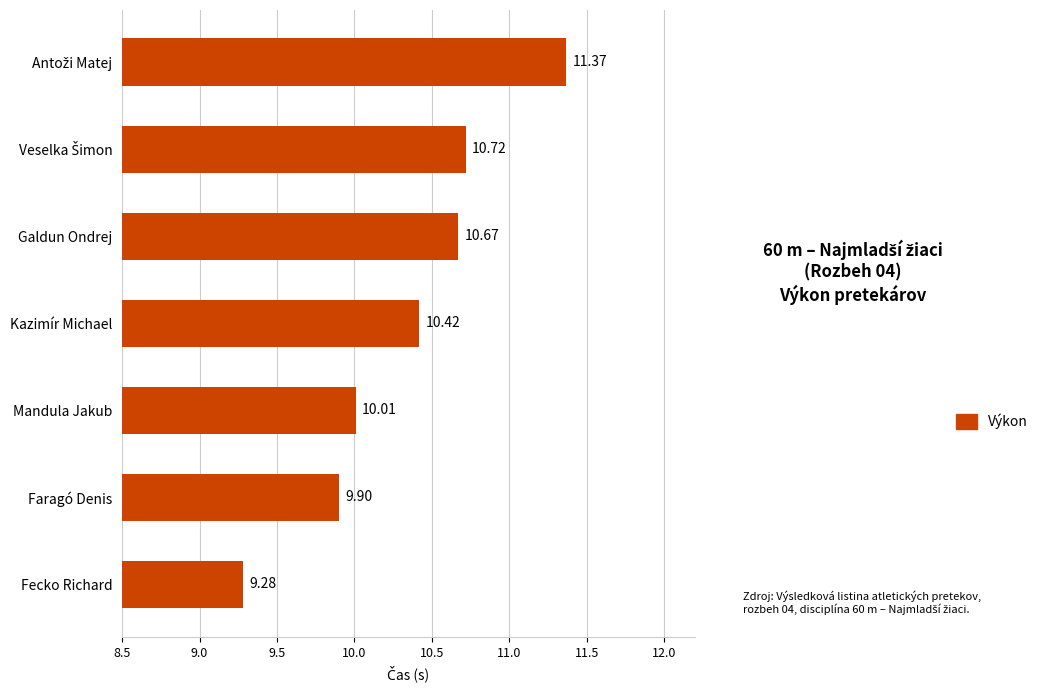

How many values exceed 10?

5